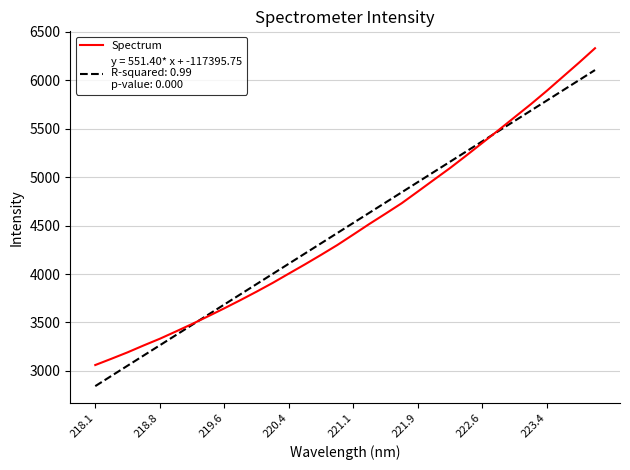

What is the maximum value shown in the chart?

6332.1